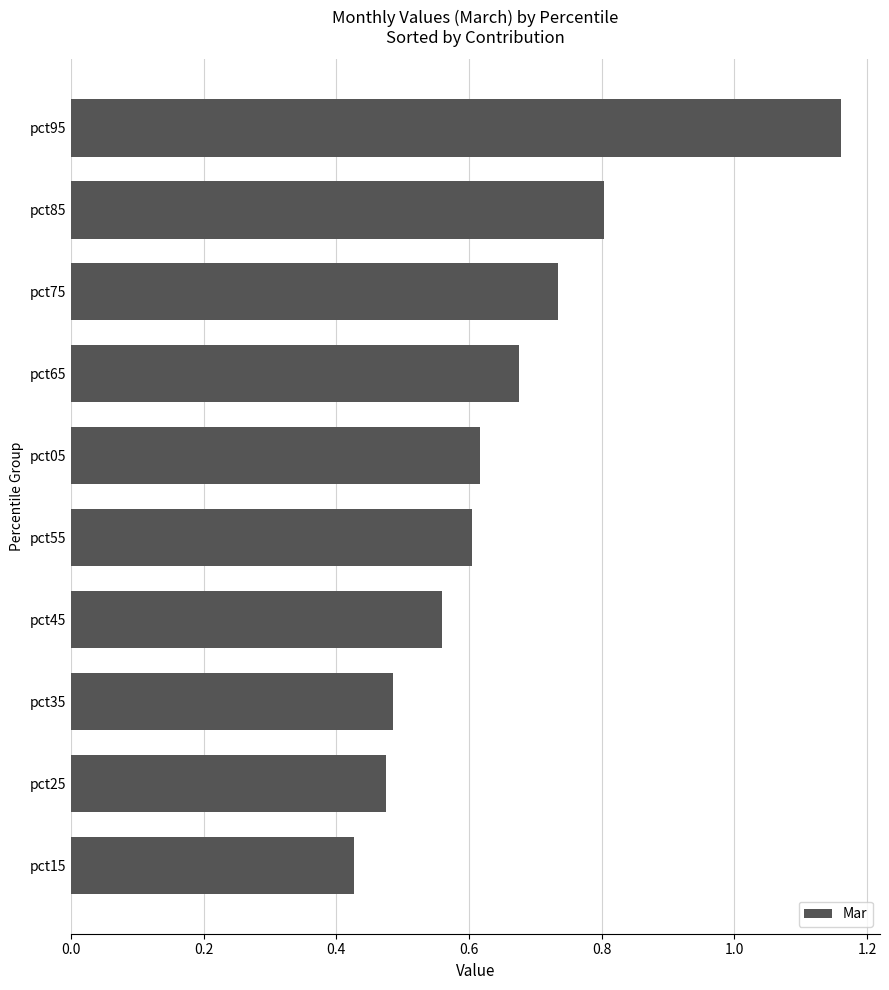

Which label corresponds to the largest value in the chart?

pct95